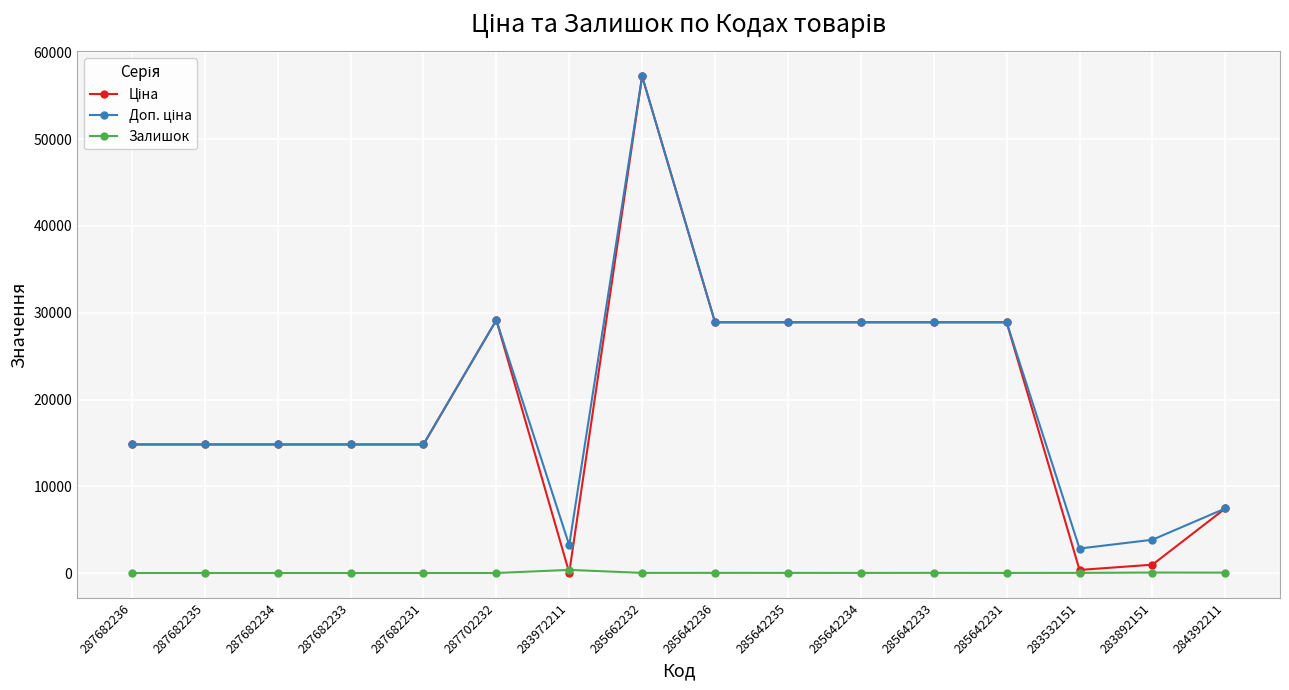

True or false: Залишок has a value of 0.0 at 287682236.

True